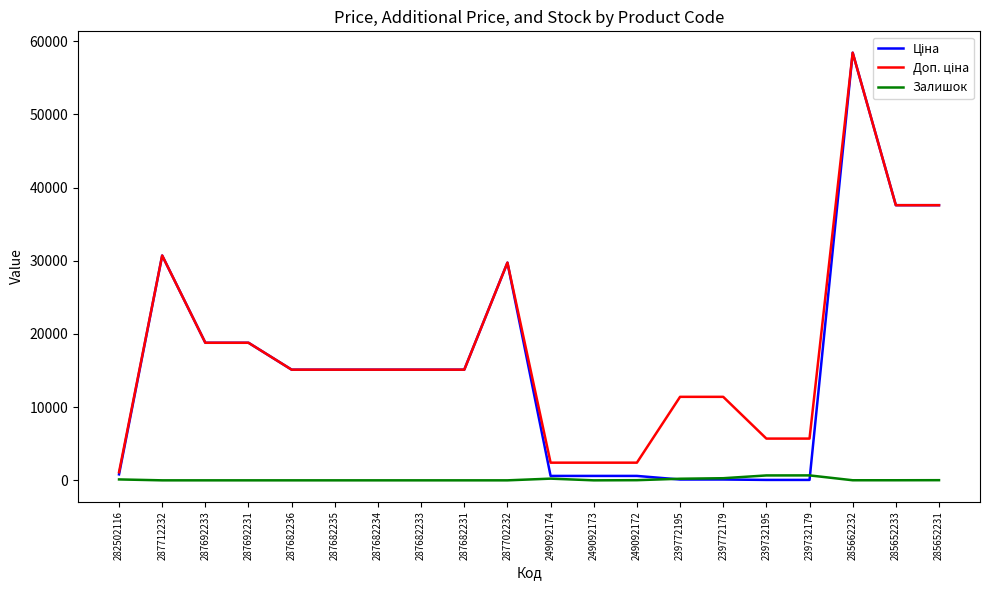

What is the greatest value displayed?

58426.5